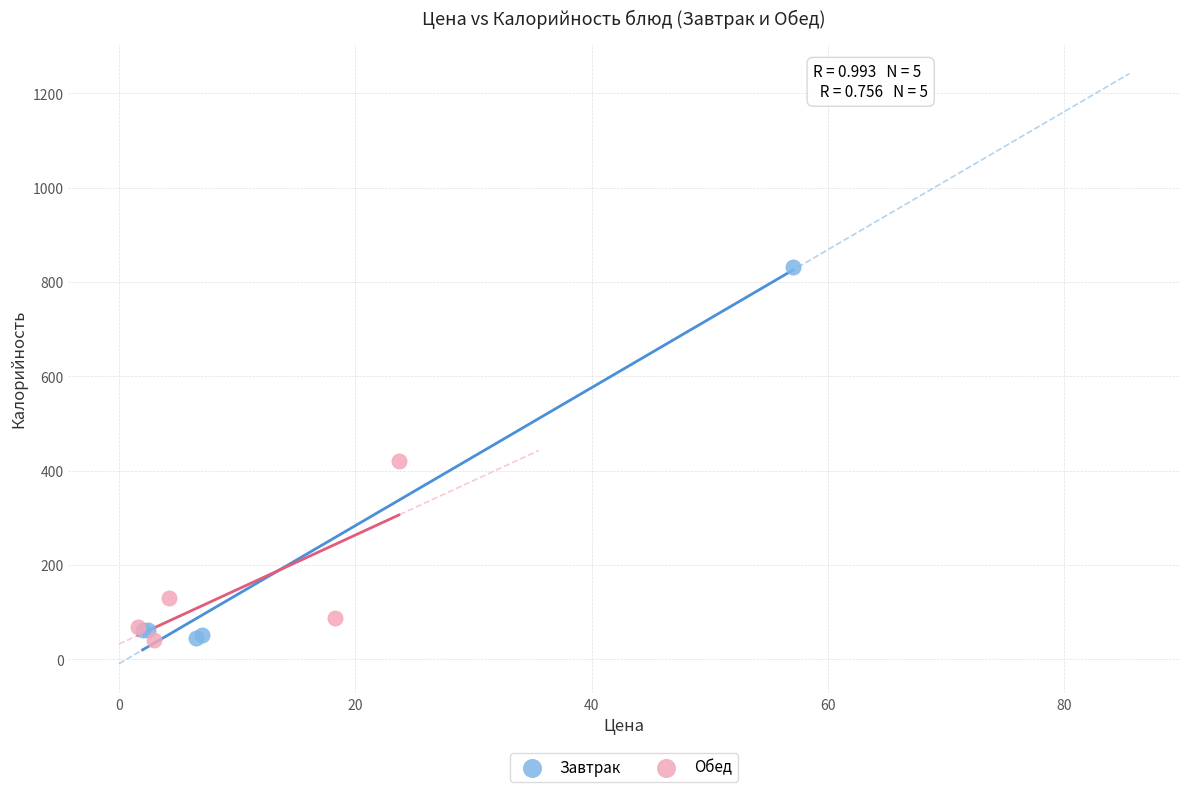

What are all the series names shown in the legend?

Завтрак, Обед